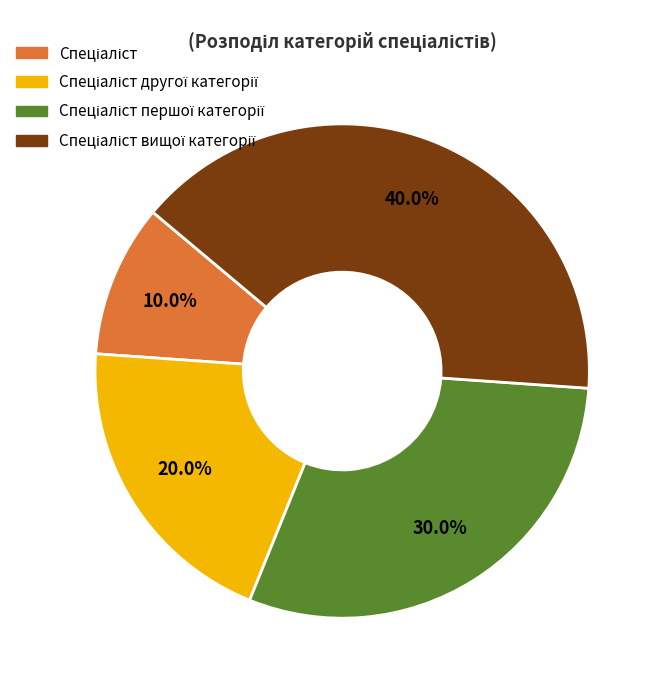

To the nearest percent, what is the average slice percentage?

25%